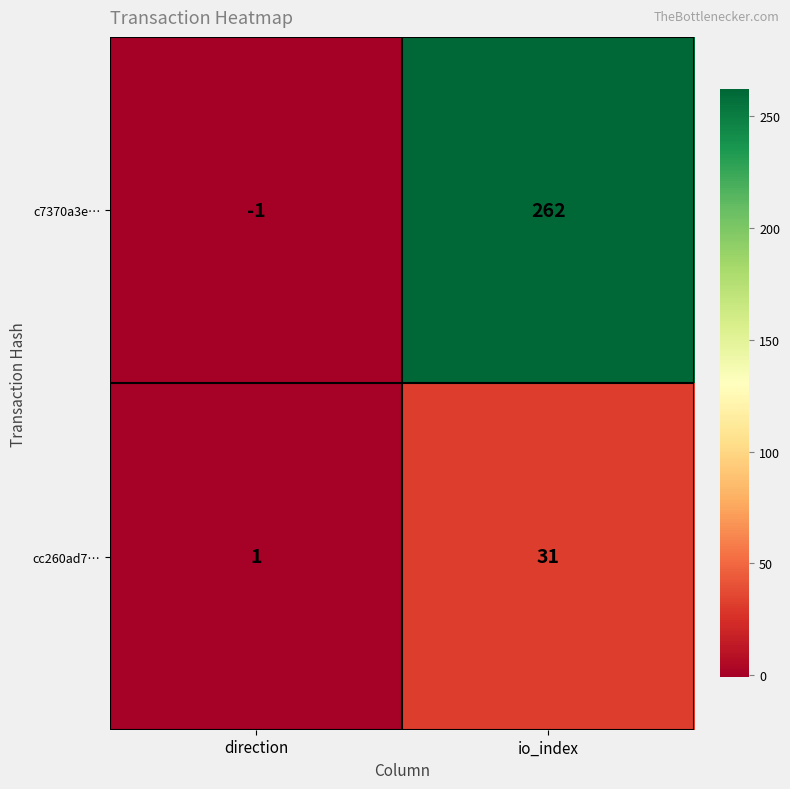

Reading left to right, what are all the values shown in this chart?

c7370a3e…: direction=-1	io_index=262
cc260ad7…: direction=1	io_index=31